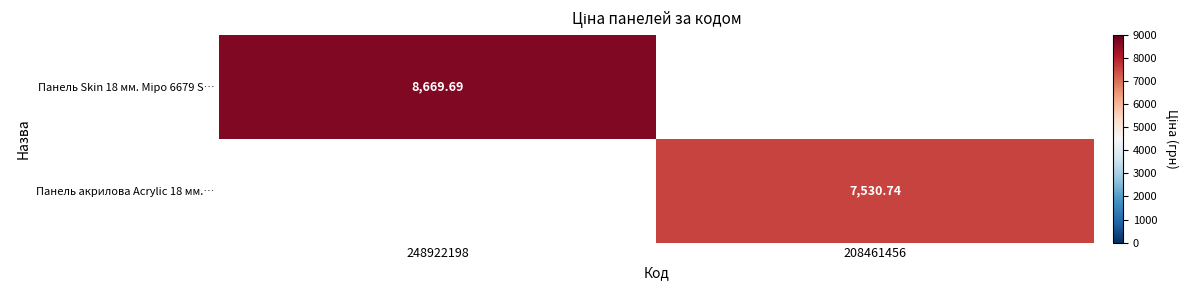

Rank the categories by Панель Skin 18 мм. Міро 6679 S… value from highest to lowest.

248922198, 208461456